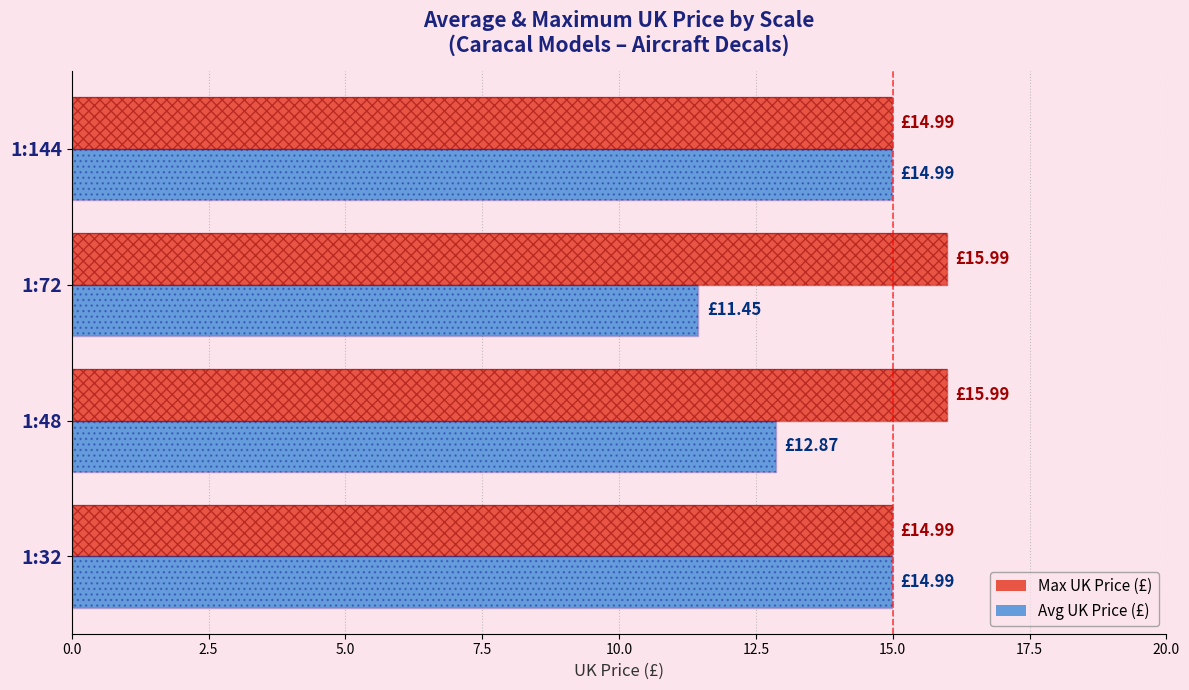

What are all the series names shown in the legend?

Max UK Price (£), Avg UK Price (£)